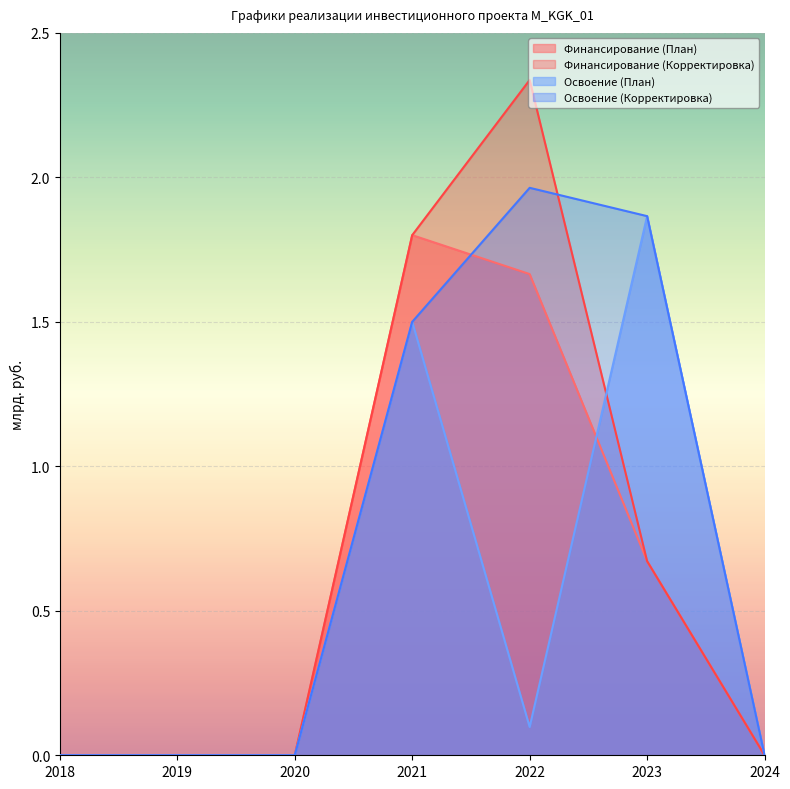

How many lines are shown in the chart?

4